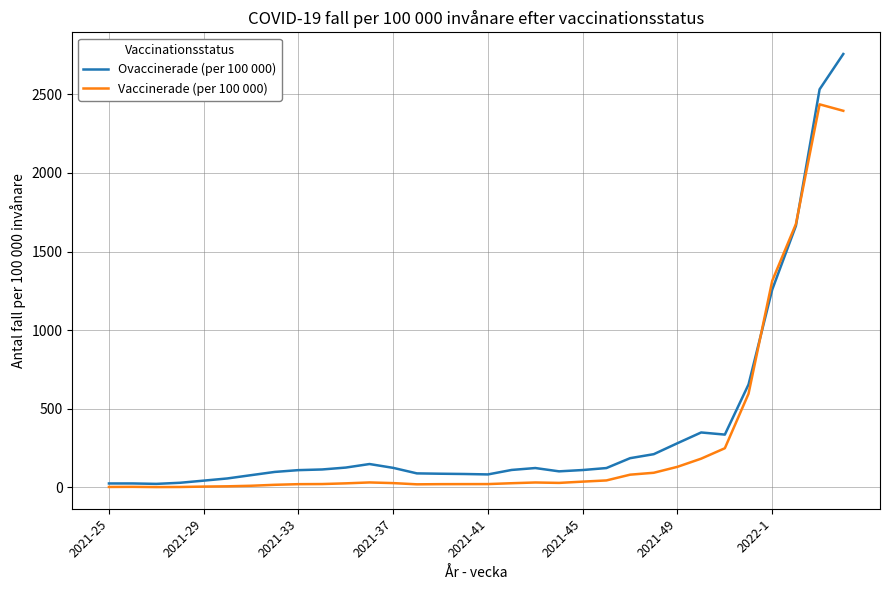

What is the maximum value for Vaccinerade (per 100 000)?

2435.6